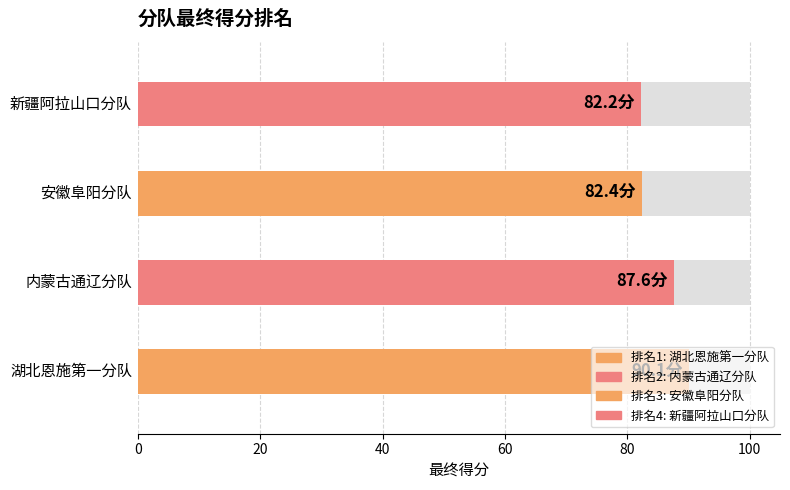

Reading right to left, list all the values displayed in this chart.

82.2	82.4	87.6	90.1